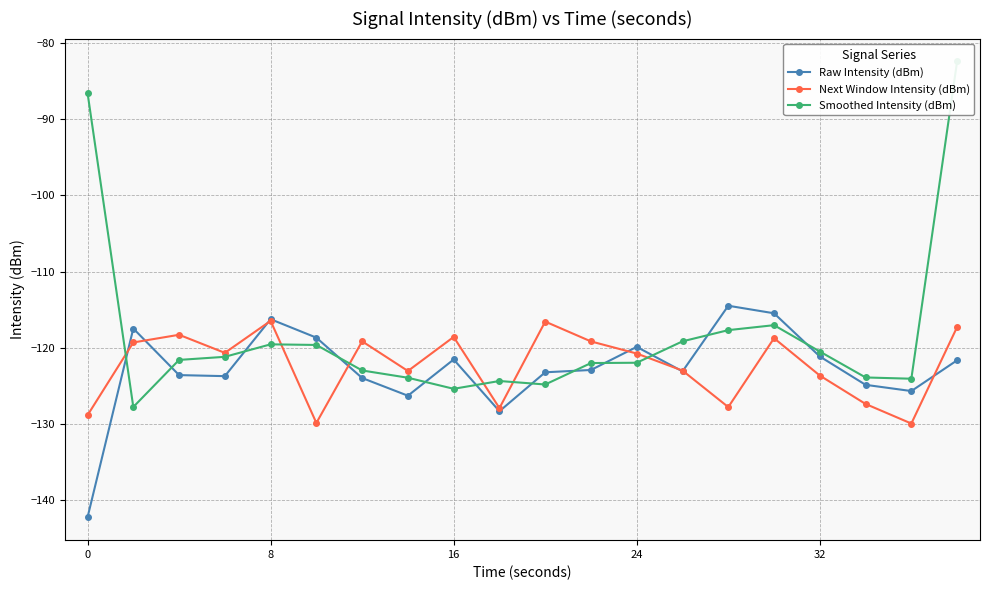

At how many categories does at least one series exceed -118?

7